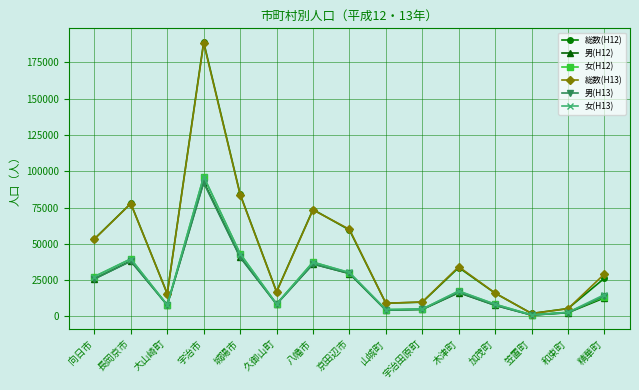

Is the value of 女(H13) at 和束町 greater than the value of 総数(H13) at 宇治市?

No